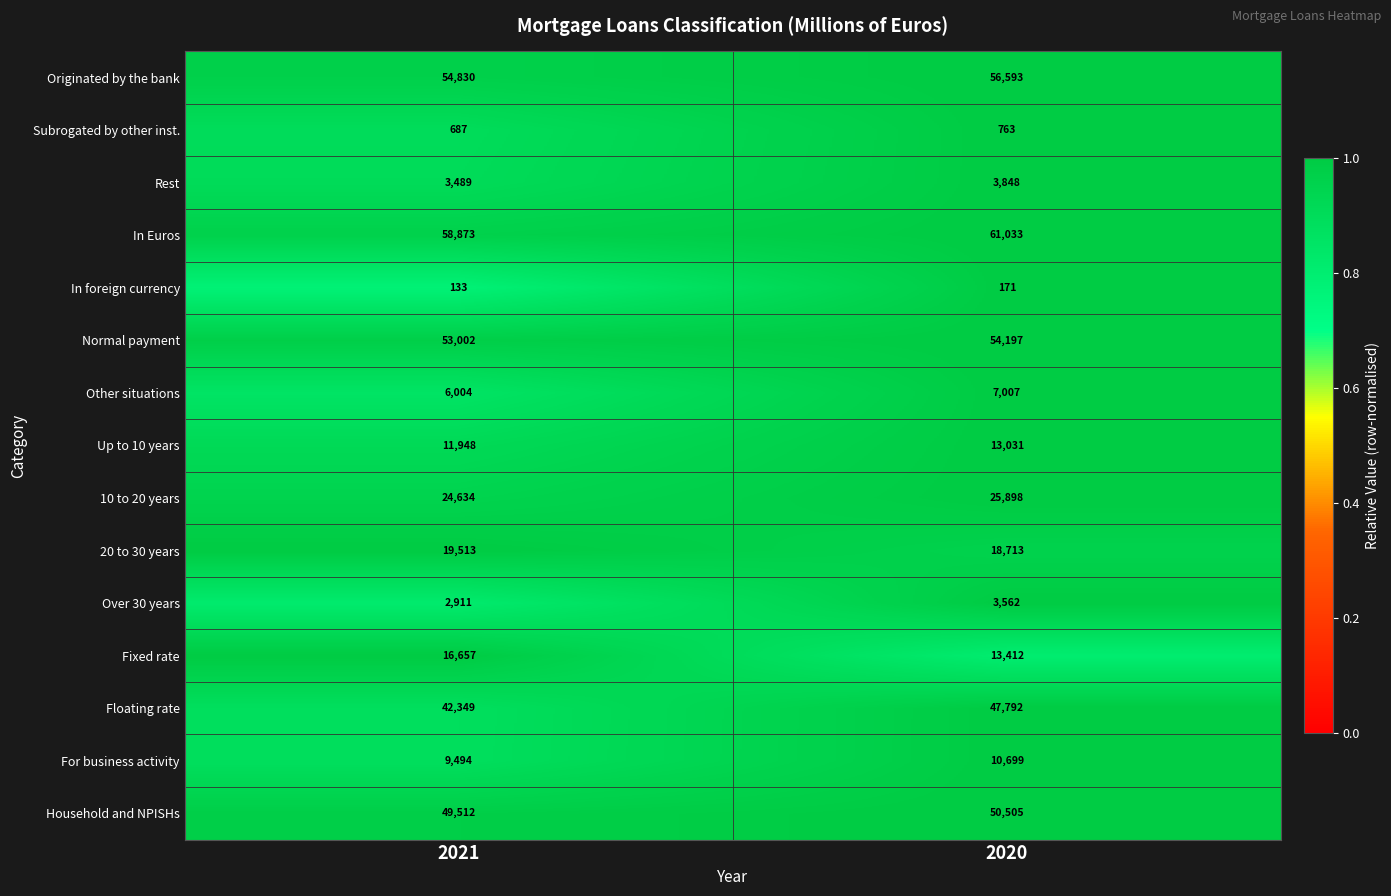

What is the total value across all series at 2020?

367224